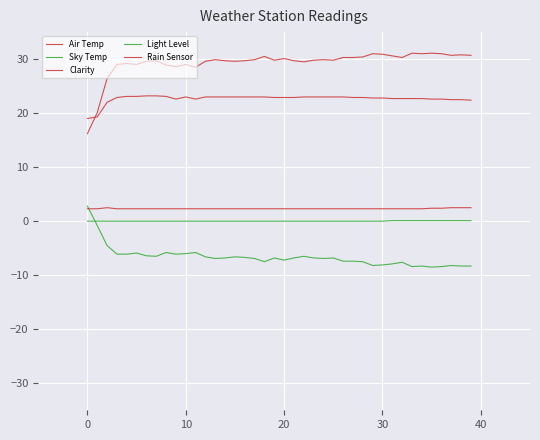

Is this an area chart (filled region under the line)?

No